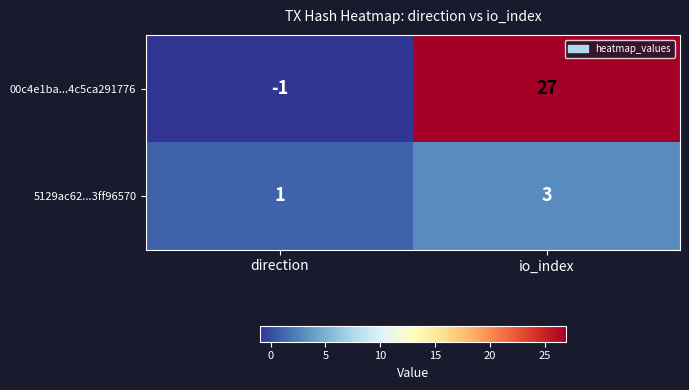

Rank the series by their average value, from highest to lowest.

00c4e1ba...4c5ca291776, 5129ac62...3ff96570